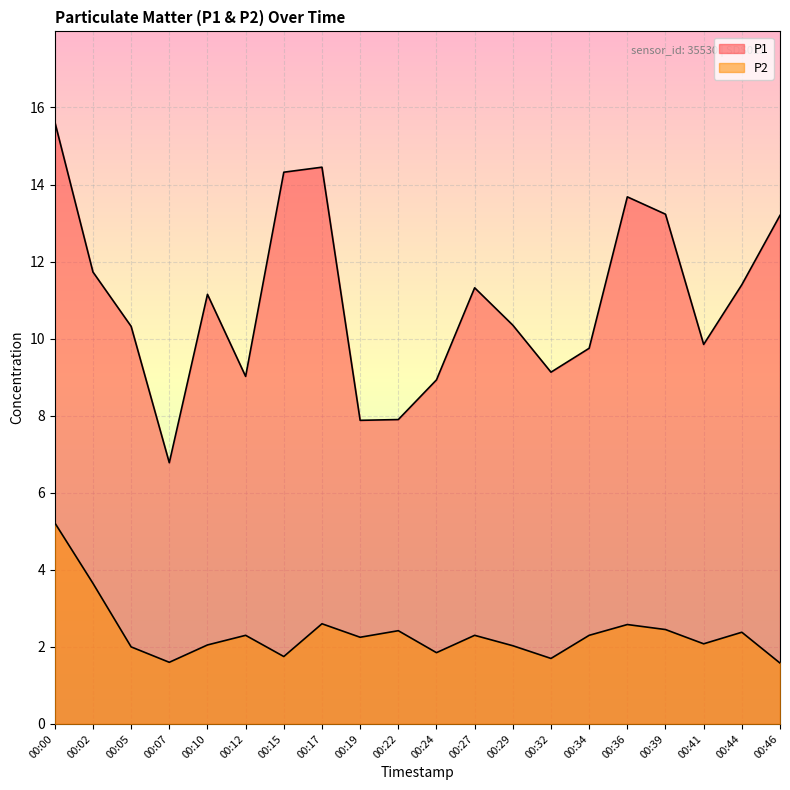

Which series has the largest range (max minus min)?

P1